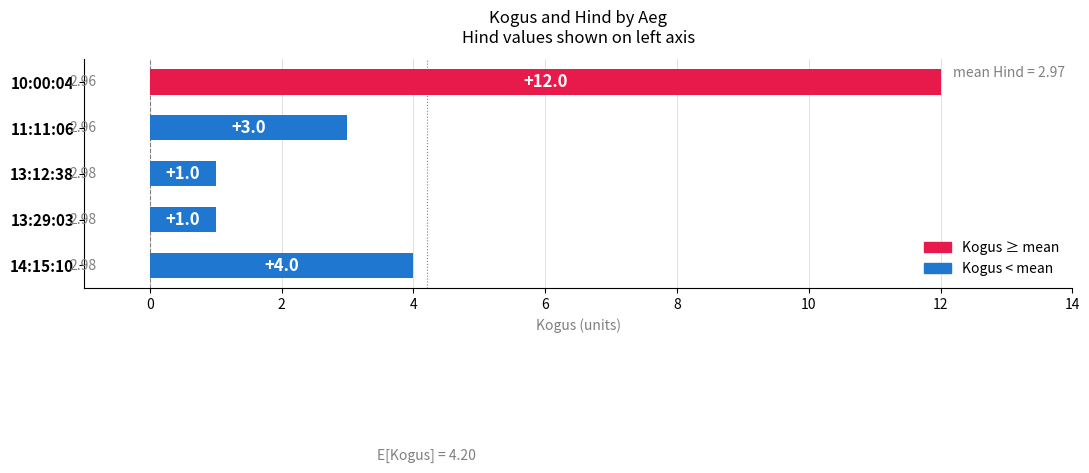

Which has a higher value, 11:11:06 or 14:15:10?

14:15:10